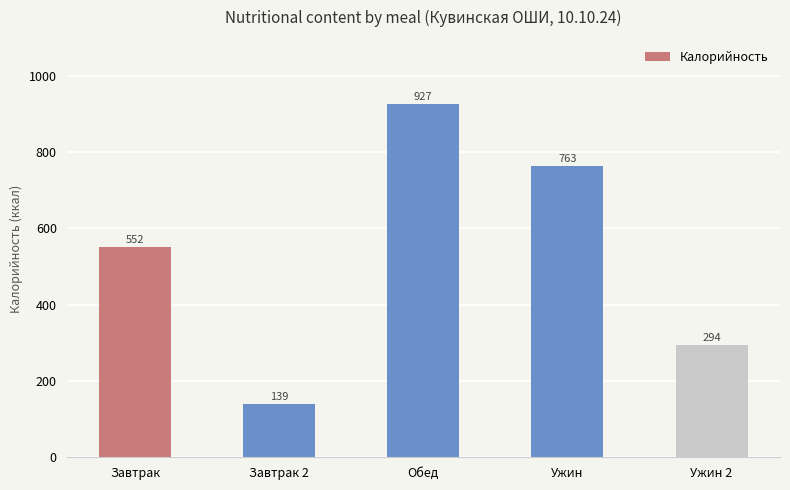

Approximately how many times larger is the value at Ужин 2 compared to Завтрак 2?

2.1